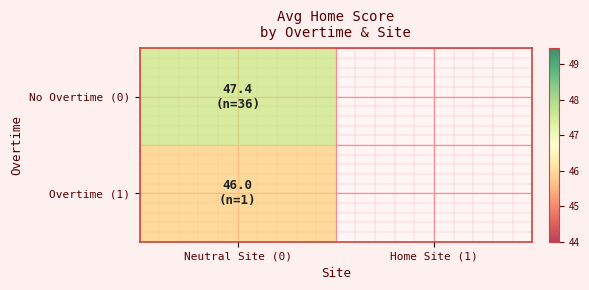

At how many categories does at least one series exceed 47?

1